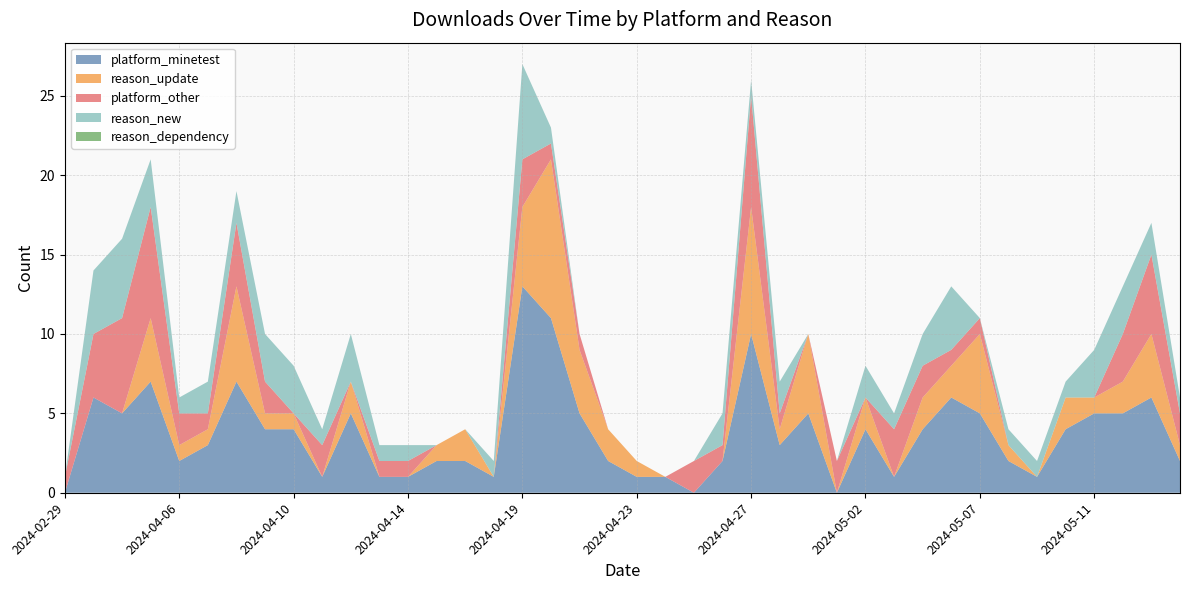

Reading right to left, what are all the values shown in this chart?

platform_minetest: 2024-05-14=2	2024-05-13=6	2024-05-12=5	2024-05-11=5	2024-05-10=4	2024-05-09=1	2024-05-08=2	2024-05-07=5	2024-05-06=6	2024-05-05=4	2024-05-04=1	2024-05-02=4	2024-05-01=0	2024-04-29=5	2024-04-28=3	2024-04-27=10	2024-04-26=2	2024-04-25=0	2024-04-24=1	2024-04-23=1	2024-04-22=2	2024-04-21=5	2024-04-20=11	2024-04-19=13	2024-04-17=1	2024-04-16=2	2024-04-15=2	2024-04-14=1	2024-04-13=1	2024-04-12=5	2024-04-11=1	2024-04-10=4	2024-04-09=4	2024-04-08=7	2024-04-07=3	2024-04-06=2	2024-04-05=7	2024-04-04=5	2024-04-03=6	2024-02-29=0
reason_update: 2024-05-14=1	2024-05-13=4	2024-05-12=2	2024-05-11=1	2024-05-10=2	2024-05-09=0	2024-05-08=1	2024-05-07=5	2024-05-06=2	2024-05-05=2	2024-05-04=0	2024-05-02=2	2024-05-01=0	2024-04-29=5	2024-04-28=1	2024-04-27=8	2024-04-26=0	2024-04-25=0	2024-04-24=0	2024-04-23=1	2024-04-22=2	2024-04-21=4	2024-04-20=10	2024-04-19=5	2024-04-17=0	2024-04-16=2	2024-04-15=1	2024-04-14=0	2024-04-13=0	2024-04-12=2	2024-04-11=0	2024-04-10=1	2024-04-09=1	2024-04-08=6	2024-04-07=1	2024-04-06=1	2024-04-05=4	2024-04-04=0	2024-04-03=0	2024-02-29=0
platform_other: 2024-05-14=2	2024-05-13=5	2024-05-12=3	2024-05-11=0	2024-05-10=0	2024-05-09=0	2024-05-08=0	2024-05-07=1	2024-05-06=1	2024-05-05=2	2024-05-04=3	2024-05-02=0	2024-05-01=2	2024-04-29=0	2024-04-28=1	2024-04-27=7	2024-04-26=1	2024-04-25=2	2024-04-24=0	2024-04-23=0	2024-04-22=0	2024-04-21=1	2024-04-20=1	2024-04-19=3	2024-04-17=0	2024-04-16=0	2024-04-15=0	2024-04-14=1	2024-04-13=1	2024-04-12=0	2024-04-11=2	2024-04-10=0	2024-04-09=2	2024-04-08=4	2024-04-07=1	2024-04-06=2	2024-04-05=7	2024-04-04=6	2024-04-03=4	2024-02-29=1
reason_new: 2024-05-14=1	2024-05-13=2	2024-05-12=3	2024-05-11=3	2024-05-10=1	2024-05-09=1	2024-05-08=1	2024-05-07=0	2024-05-06=4	2024-05-05=2	2024-05-04=1	2024-05-02=2	2024-05-01=0	2024-04-29=0	2024-04-28=2	2024-04-27=1	2024-04-26=2	2024-04-25=0	2024-04-24=0	2024-04-23=0	2024-04-22=0	2024-04-21=0	2024-04-20=1	2024-04-19=6	2024-04-17=1	2024-04-16=0	2024-04-15=0	2024-04-14=1	2024-04-13=1	2024-04-12=3	2024-04-11=1	2024-04-10=3	2024-04-09=3	2024-04-08=2	2024-04-07=2	2024-04-06=1	2024-04-05=3	2024-04-04=5	2024-04-03=4	2024-02-29=0
reason_dependency: 2024-05-14=0	2024-05-13=0	2024-05-12=0	2024-05-11=0	2024-05-10=0	2024-05-09=0	2024-05-08=0	2024-05-07=0	2024-05-06=0	2024-05-05=0	2024-05-04=0	2024-05-02=0	2024-05-01=0	2024-04-29=0	2024-04-28=0	2024-04-27=0	2024-04-26=0	2024-04-25=0	2024-04-24=0	2024-04-23=0	2024-04-22=0	2024-04-21=0	2024-04-20=0	2024-04-19=0	2024-04-17=0	2024-04-16=0	2024-04-15=0	2024-04-14=0	2024-04-13=0	2024-04-12=0	2024-04-11=0	2024-04-10=0	2024-04-09=0	2024-04-08=0	2024-04-07=0	2024-04-06=0	2024-04-05=0	2024-04-04=0	2024-04-03=0	2024-02-29=0